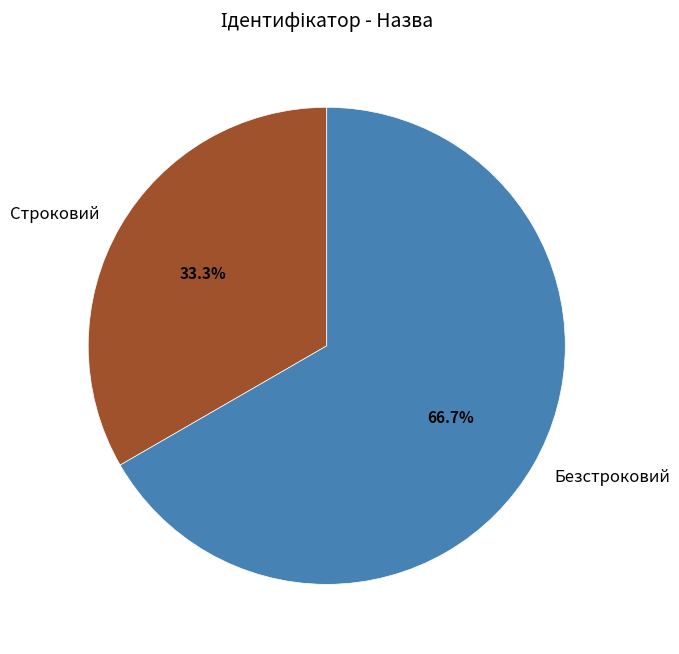

What is the ratio of the value at Строковий to the value at Безстроковий?

0.5